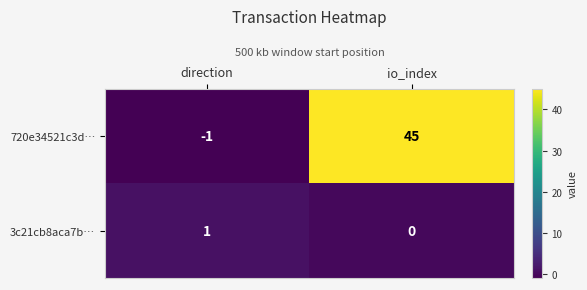

Which series has the largest range (max minus min)?

720e34521c3d…